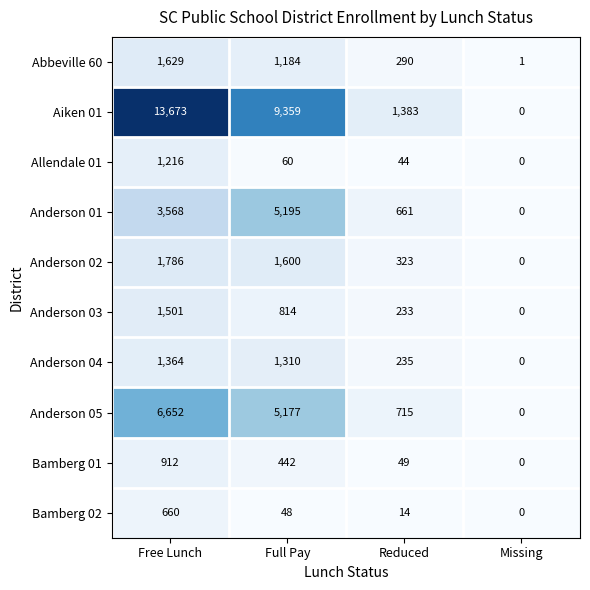

What is the difference between the maximum and second lowest values in the Anderson 05 series?

5937